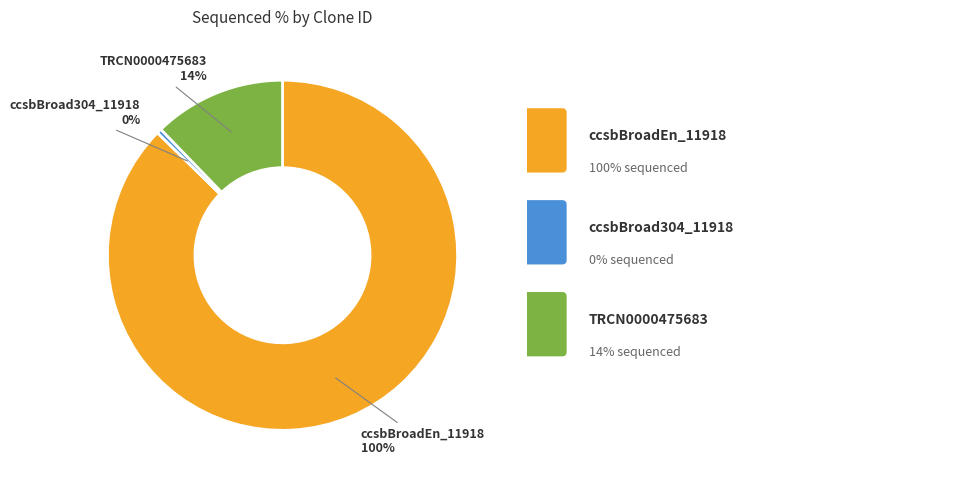

True or false: ccsbBroadEn_11918 accounts for 88% of the total.

True